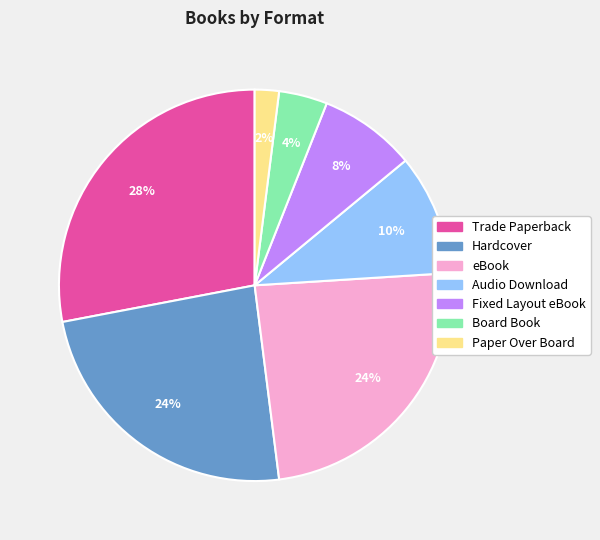

What is the largest slice in the pie chart?

Trade Paperback